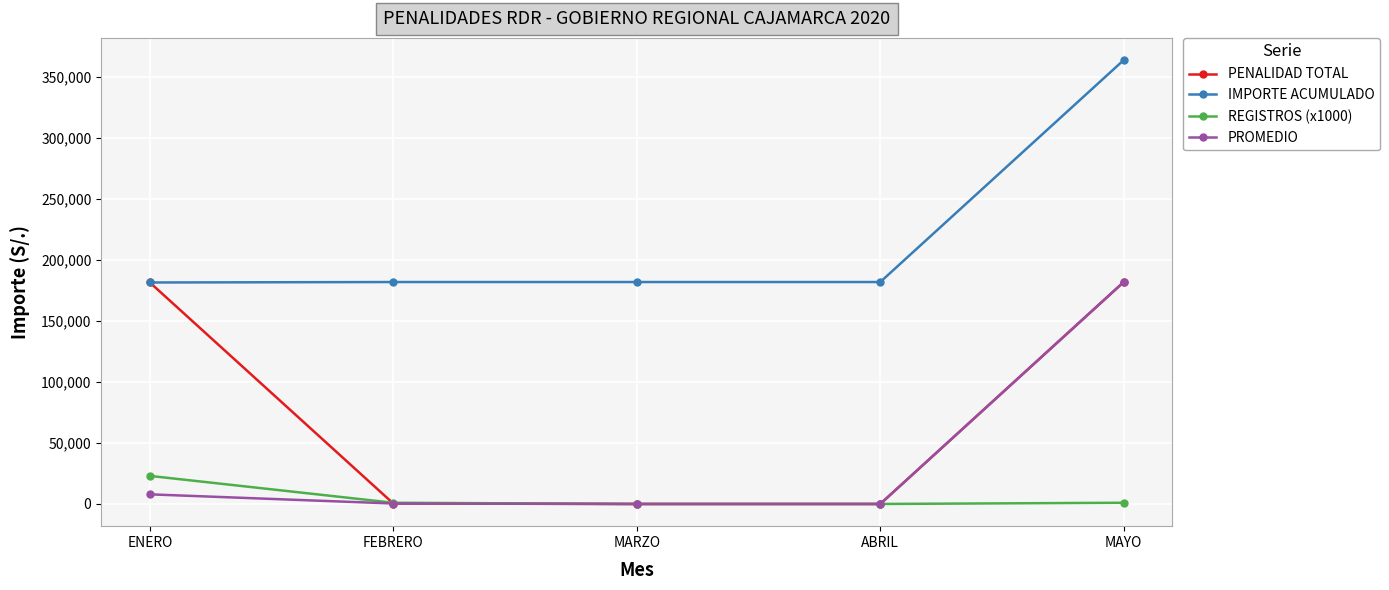

What is the highest value of the IMPORTE ACUMULADO series?

363676.2